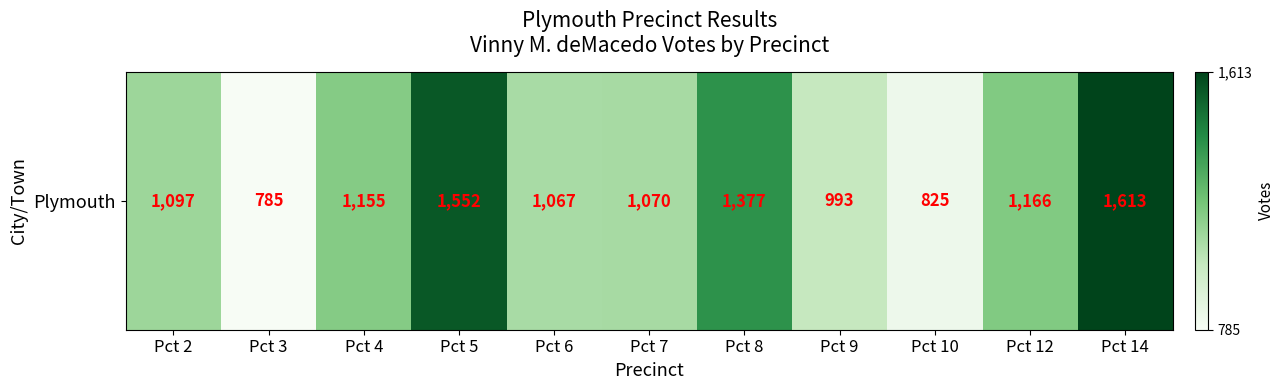

Which category has the lowest value across all series?

Pct 3